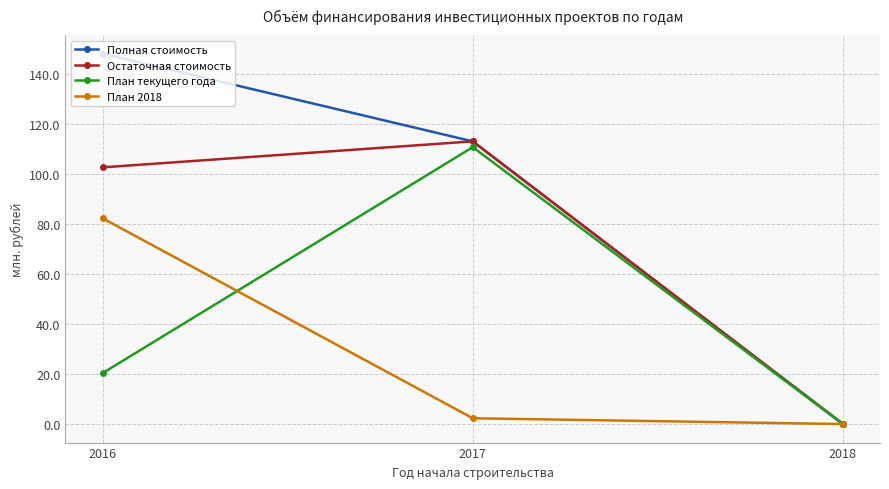

What is the sum of all Остаточная стоимость values?

215.7